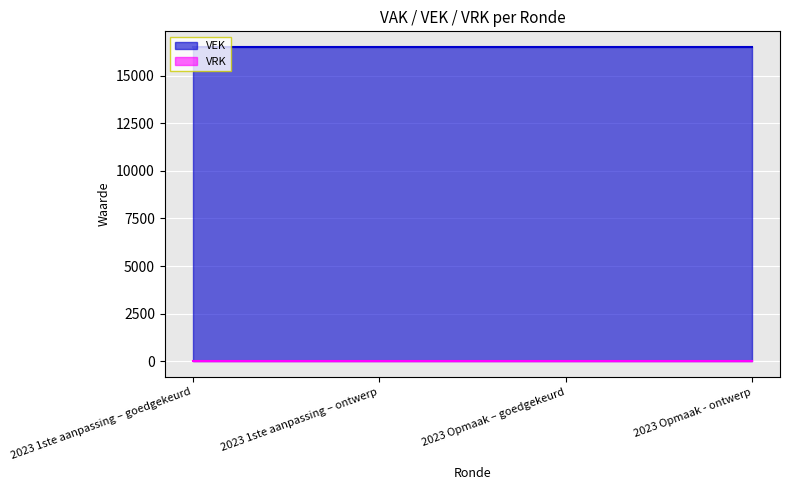

The VEK series shows 9243 at 2023 1ste aanpassing – ontwerp. True or false?

False